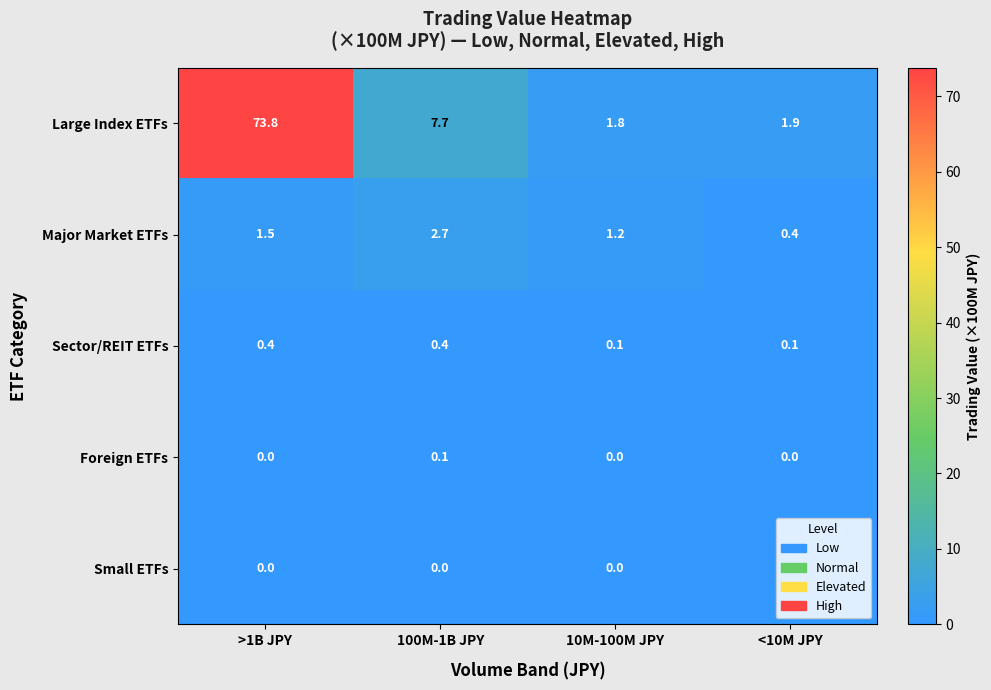

Count the Foreign ETFs values in the range 0 to 1.

4